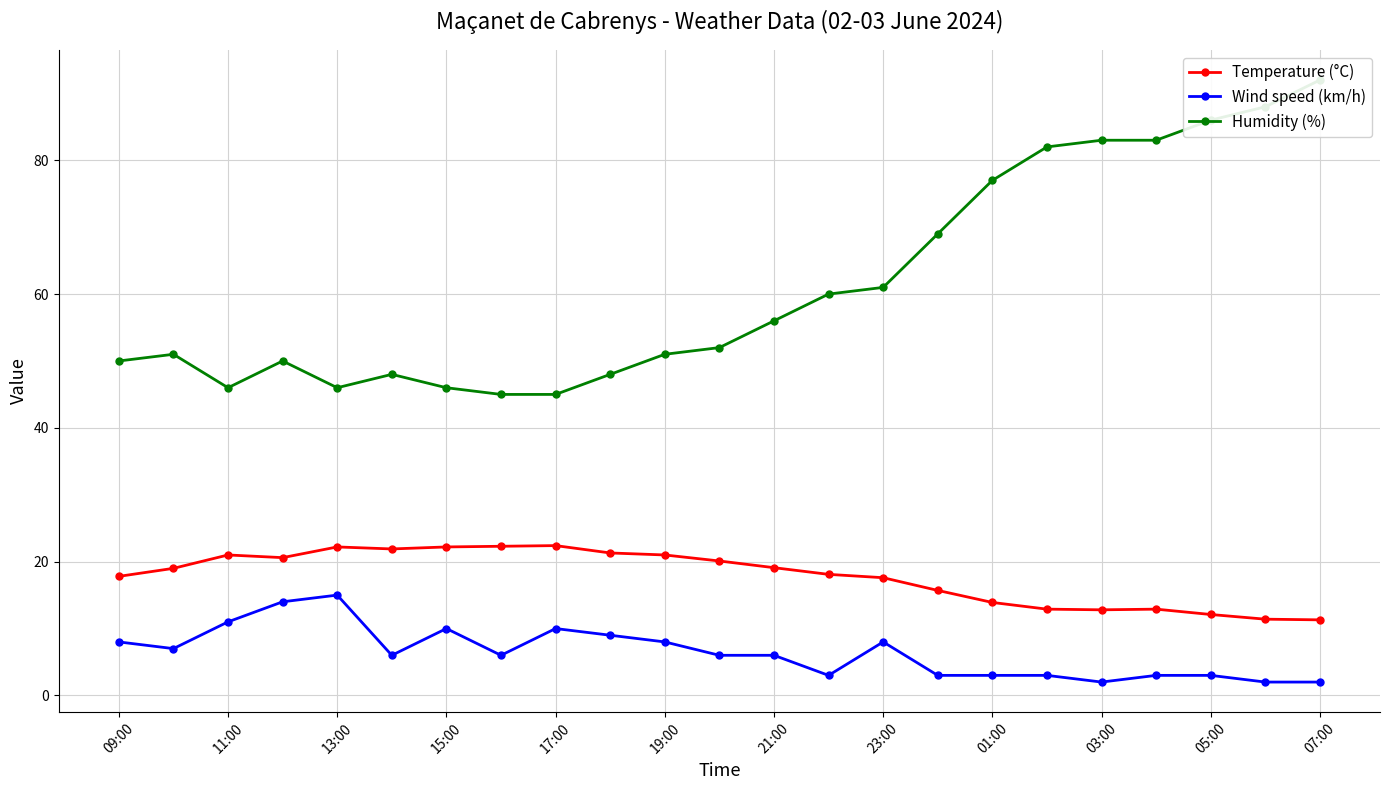

What are all the series names shown in the legend?

Temperature (°C), Wind speed (km/h), Humidity (%)